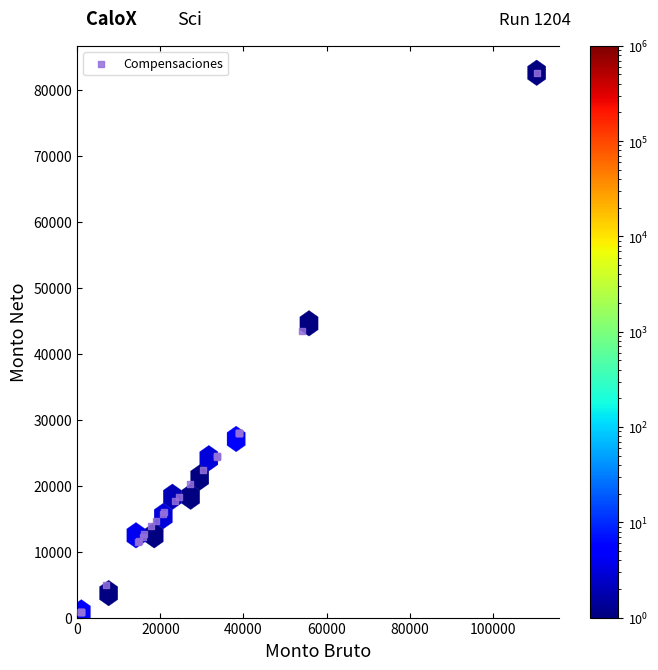

What Y value in the scatter plot is closest to 41675?

43440.6